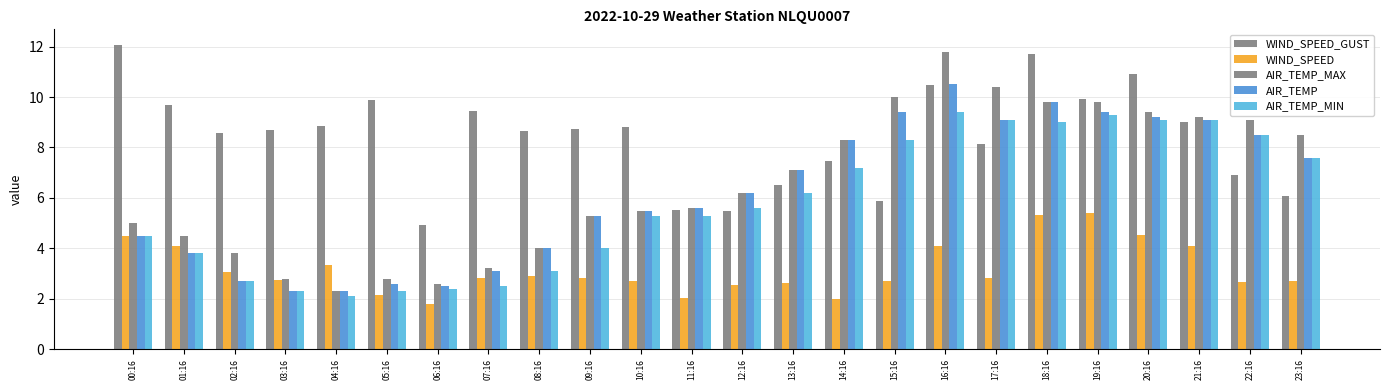

How many bars are there in total?

120